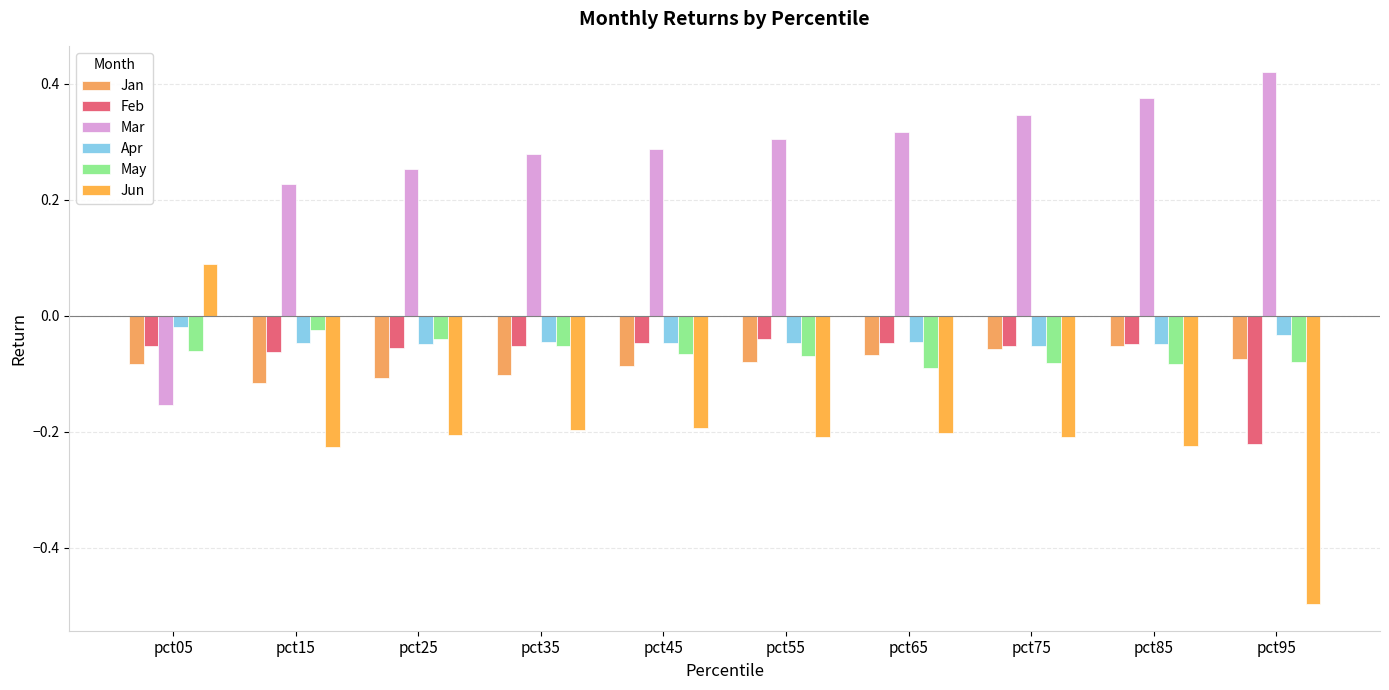

Reading left to right, list all the values displayed in this chart.

Jan: pct05=-0.1	pct15=-0.1	pct25=-0.1	pct35=-0.1	pct45=-0.1	pct55=-0.1	pct65=-0.1	pct75=-0.1	pct85=-0.1	pct95=-0.1
Feb: pct05=-0.1	pct15=-0.1	pct25=-0.1	pct35=-0.1	pct45=-0.0	pct55=-0.0	pct65=-0.0	pct75=-0.1	pct85=-0.0	pct95=-0.2
Mar: pct05=-0.2	pct15=0.2	pct25=0.3	pct35=0.3	pct45=0.3	pct55=0.3	pct65=0.3	pct75=0.3	pct85=0.4	pct95=0.4
Apr: pct05=-0.0	pct15=-0.0	pct25=-0.0	pct35=-0.0	pct45=-0.0	pct55=-0.0	pct65=-0.0	pct75=-0.1	pct85=-0.0	pct95=-0.0
May: pct05=-0.1	pct15=-0.0	pct25=-0.0	pct35=-0.1	pct45=-0.1	pct55=-0.1	pct65=-0.1	pct75=-0.1	pct85=-0.1	pct95=-0.1
Jun: pct05=0.1	pct15=-0.2	pct25=-0.2	pct35=-0.2	pct45=-0.2	pct55=-0.2	pct65=-0.2	pct75=-0.2	pct85=-0.2	pct95=-0.5